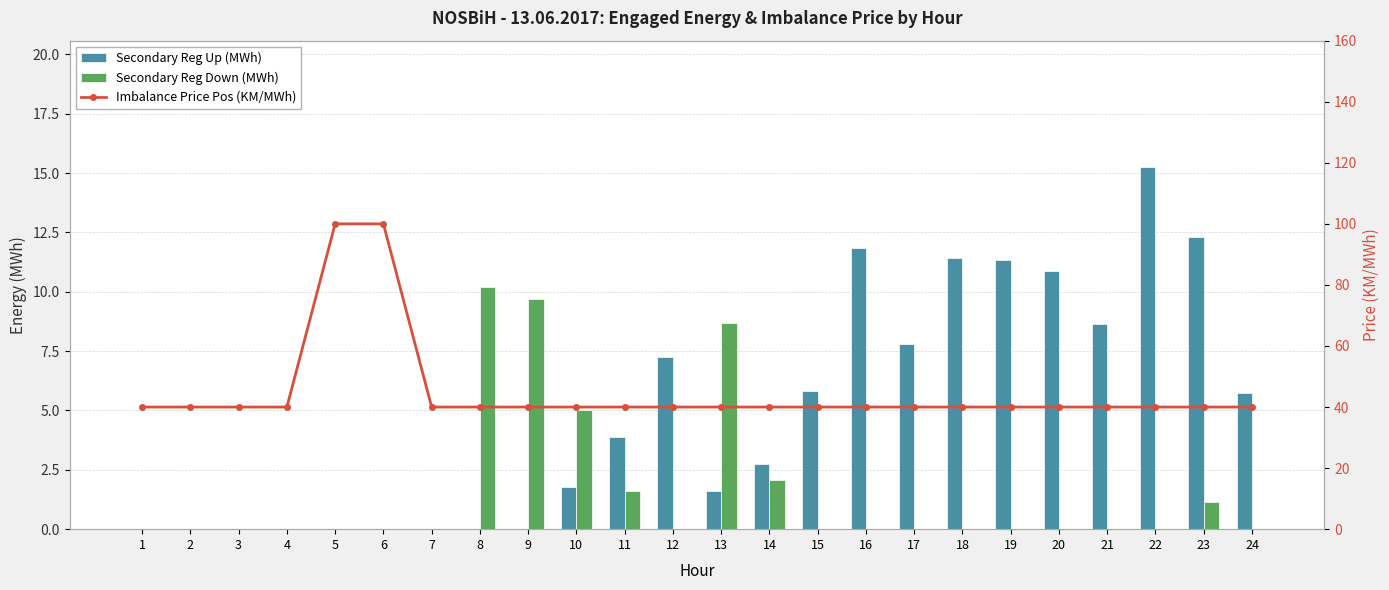

Which has a higher value, 5 or 9?

5